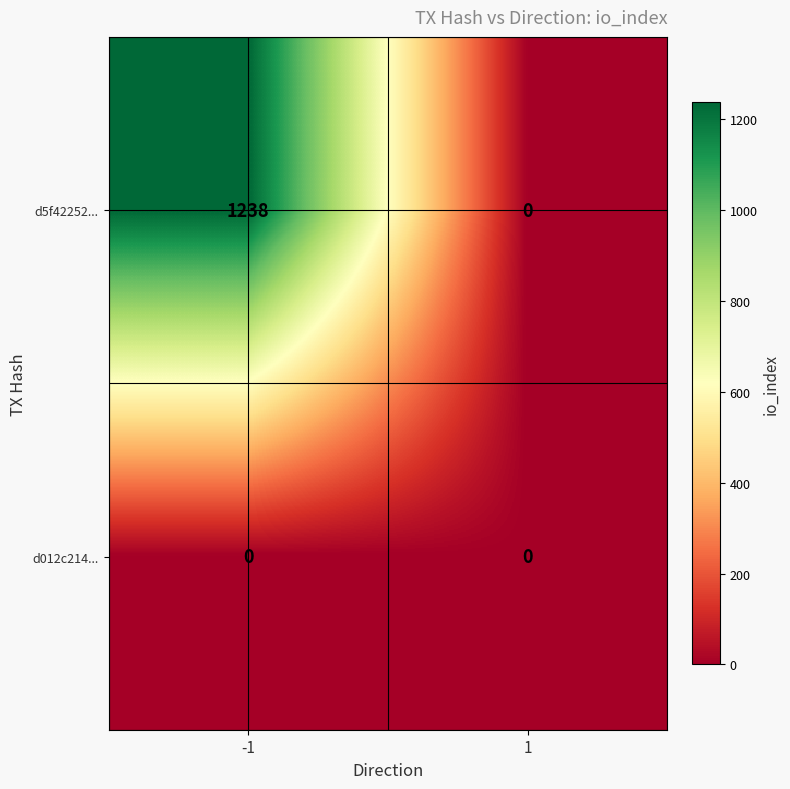

The value of d5f42252... at -1 is 1238. True or false?

True